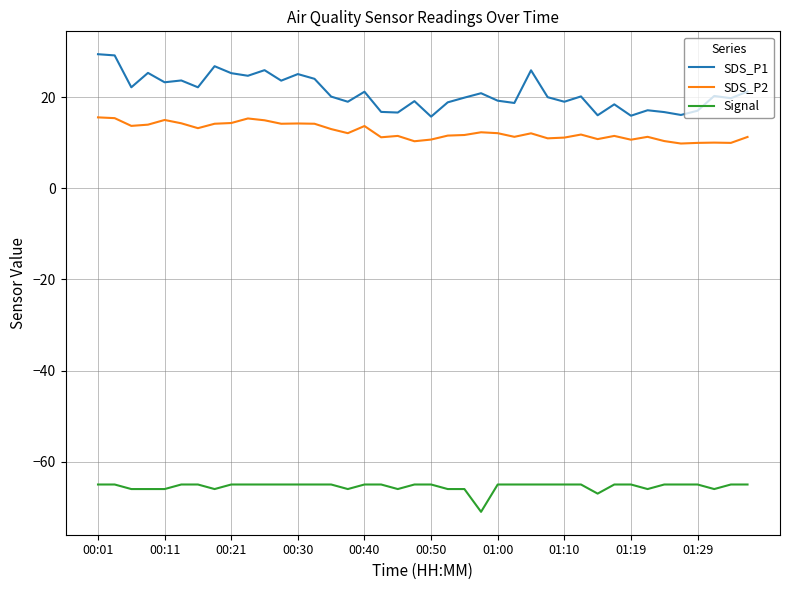

True or false: Signal and SDS_P1 cross at least once.

False